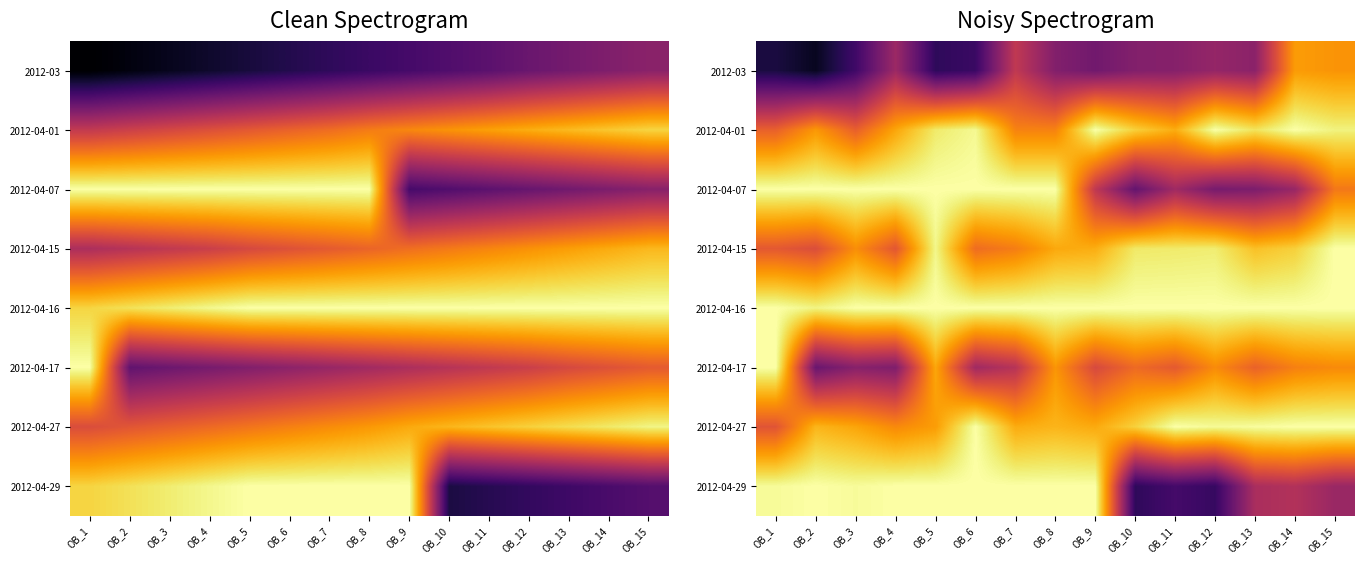

What is the minimum value shown in the chart?

0.1